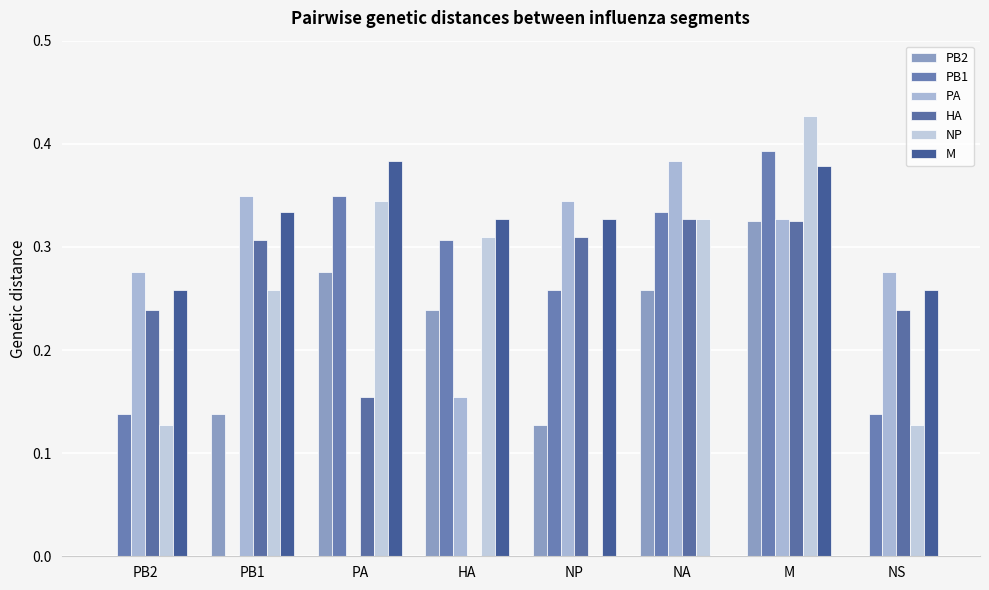

What position from the right is M?

2